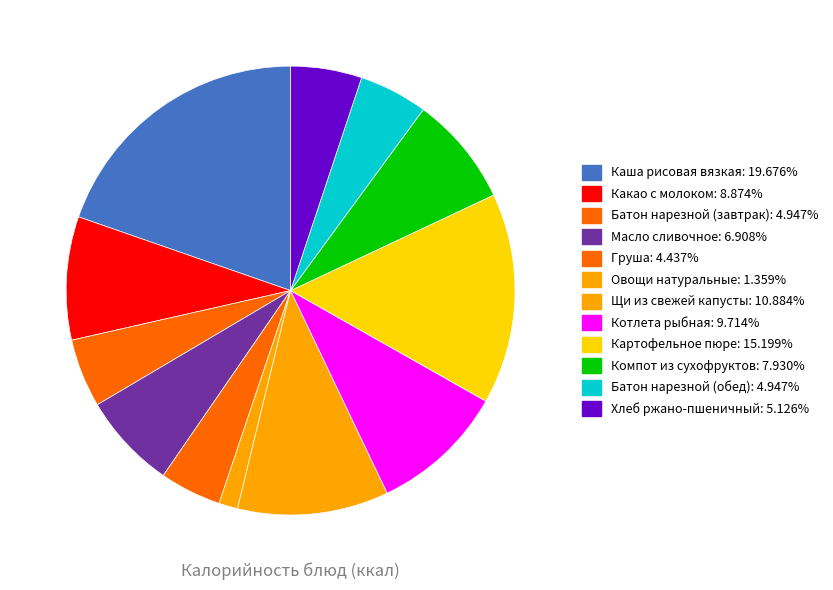

How many slices are in this pie chart?

12